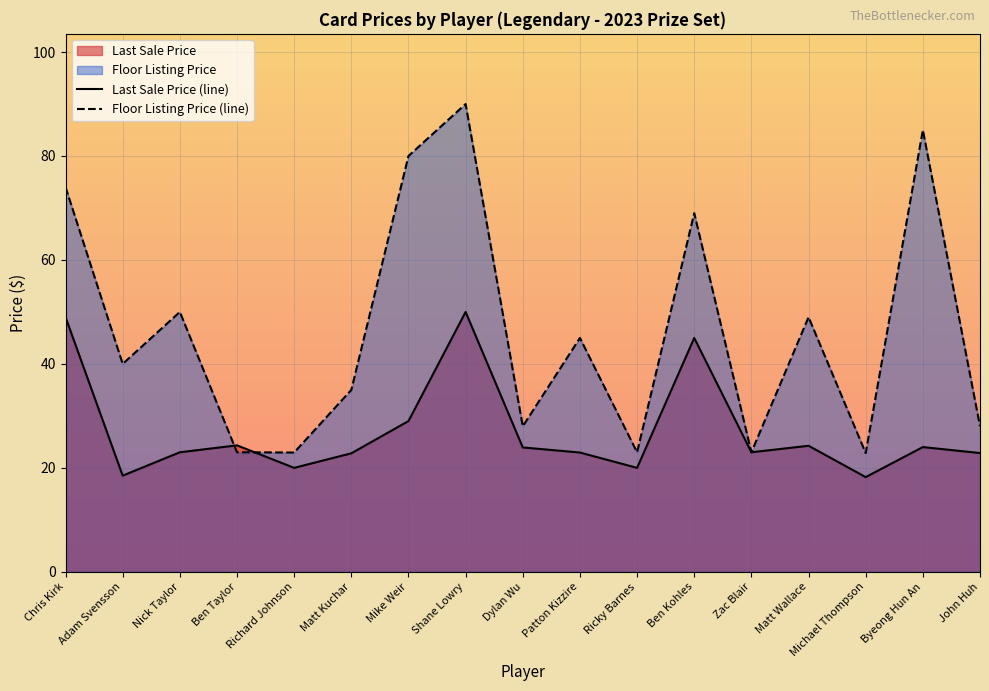

What is the total value across all series at Nick Taylor?

73.0